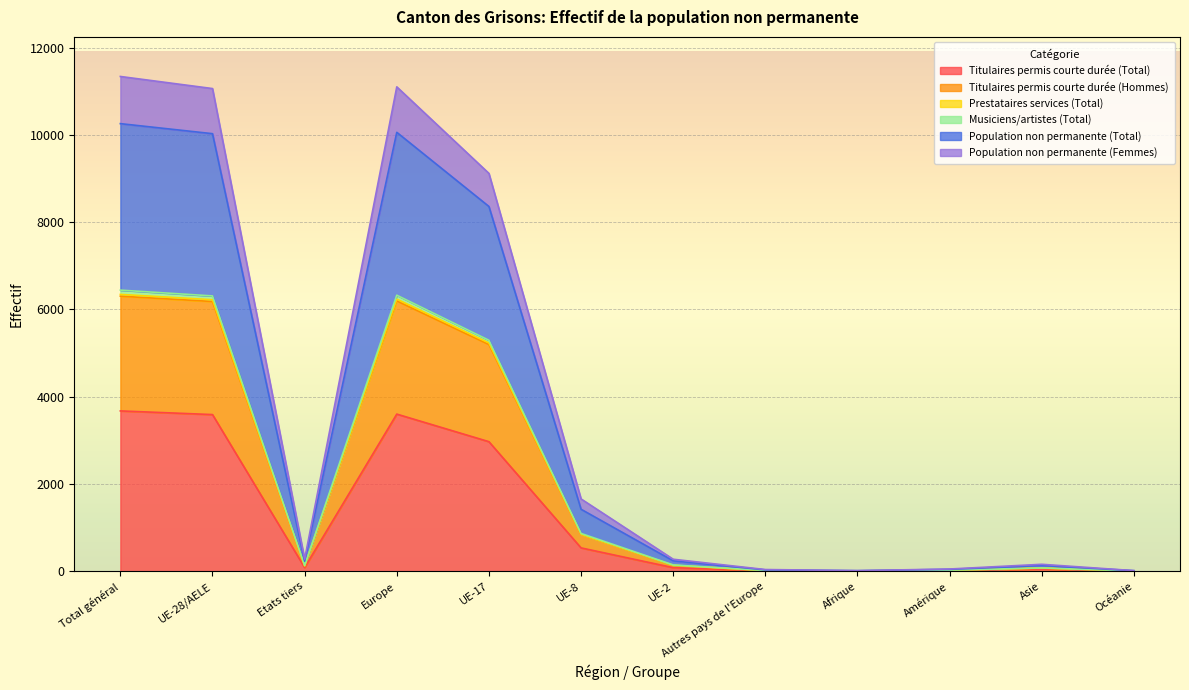

True or false: Titulaires permis courte durée (Total) has a value of 940 at UE-8.

False